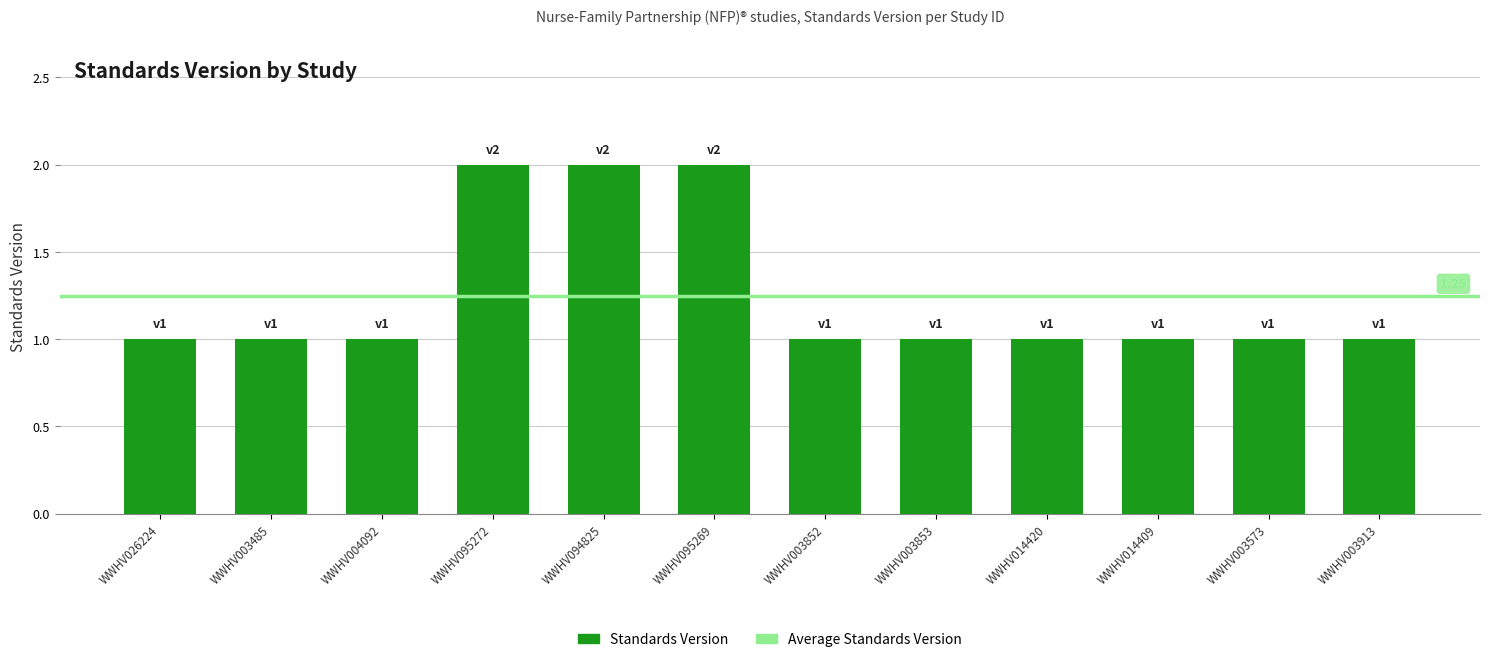

What is the sum of the values at WWHV095272 and WWHV014409?

3